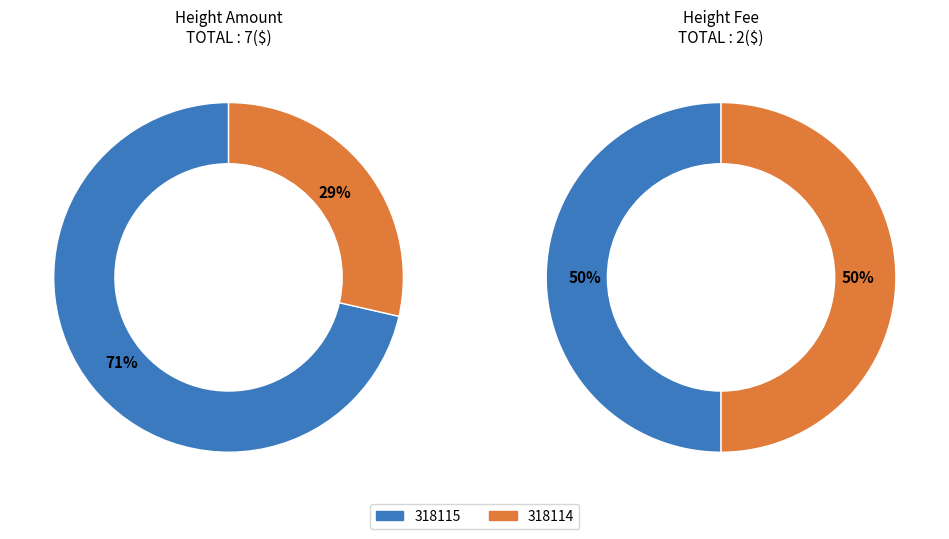

The 318115 slice represents 61% of the pie. True or false?

False